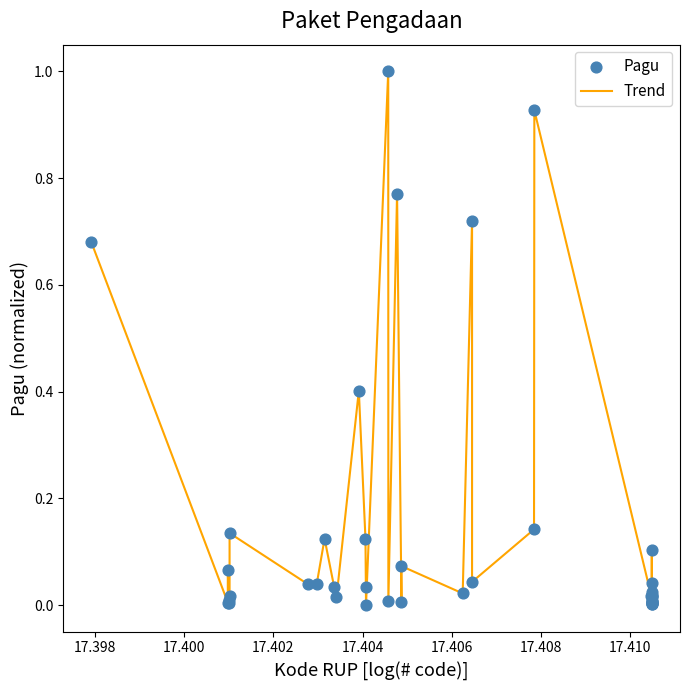

What is the greatest value displayed?

1.0